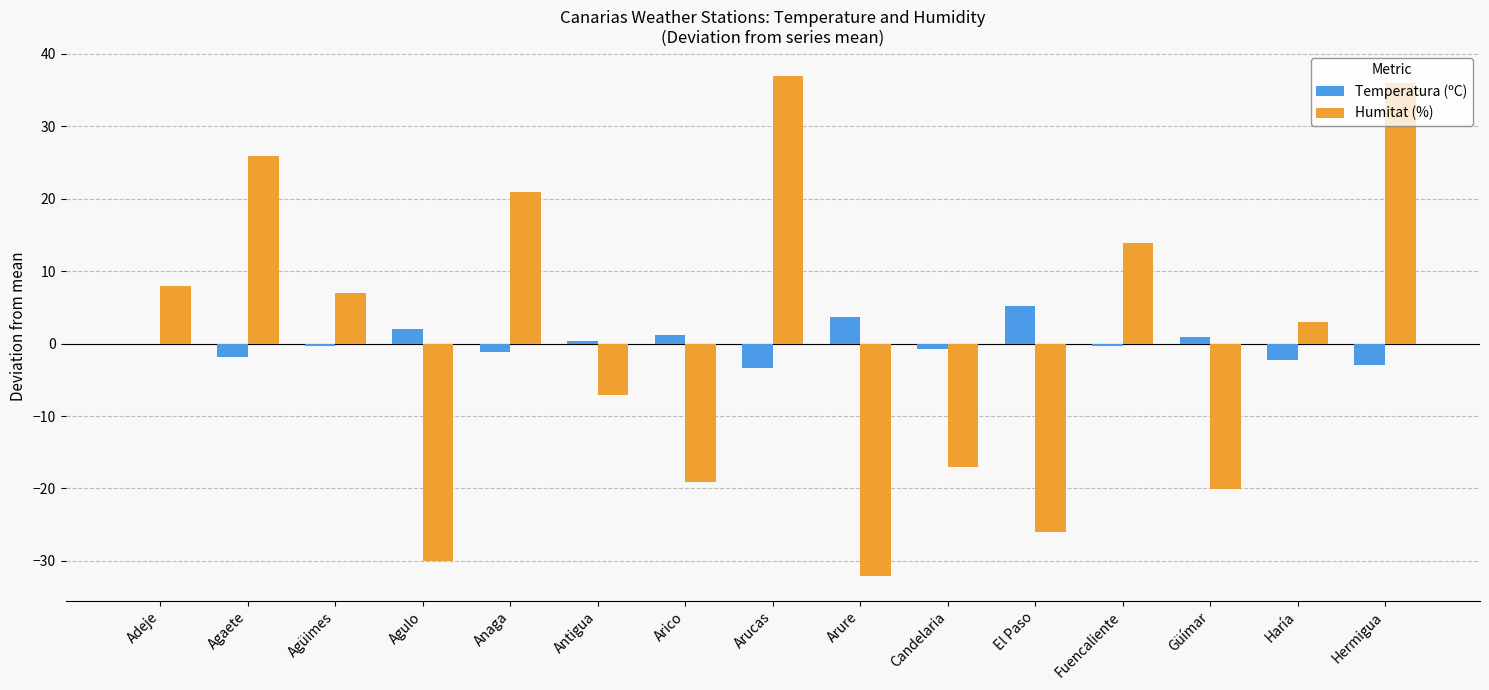

What is the spread (max minus min) of values at Arure?

35.8